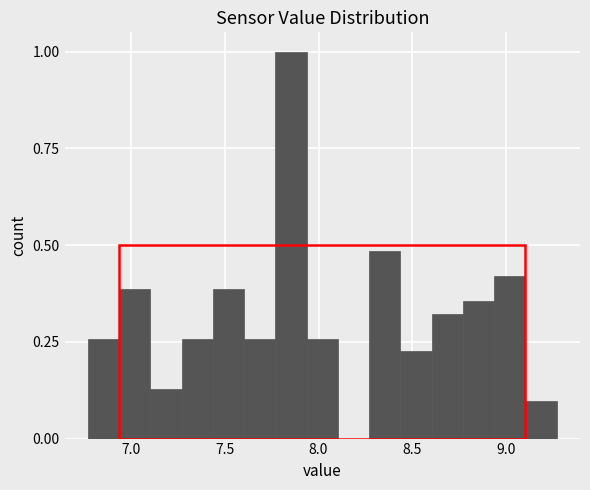

Read against the x-axis, roughly where is the centre of the tallest bar?

7.85